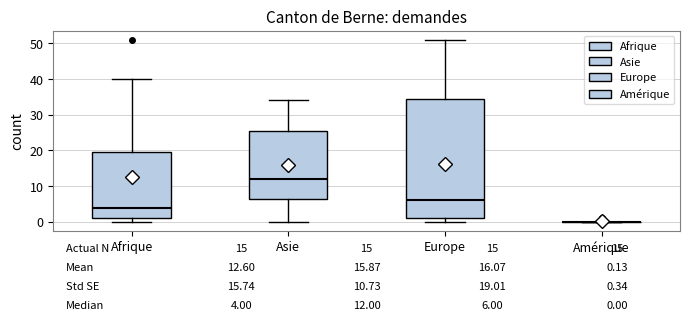

Which box is the tallest, from its lower edge to its upper edge?

Europe